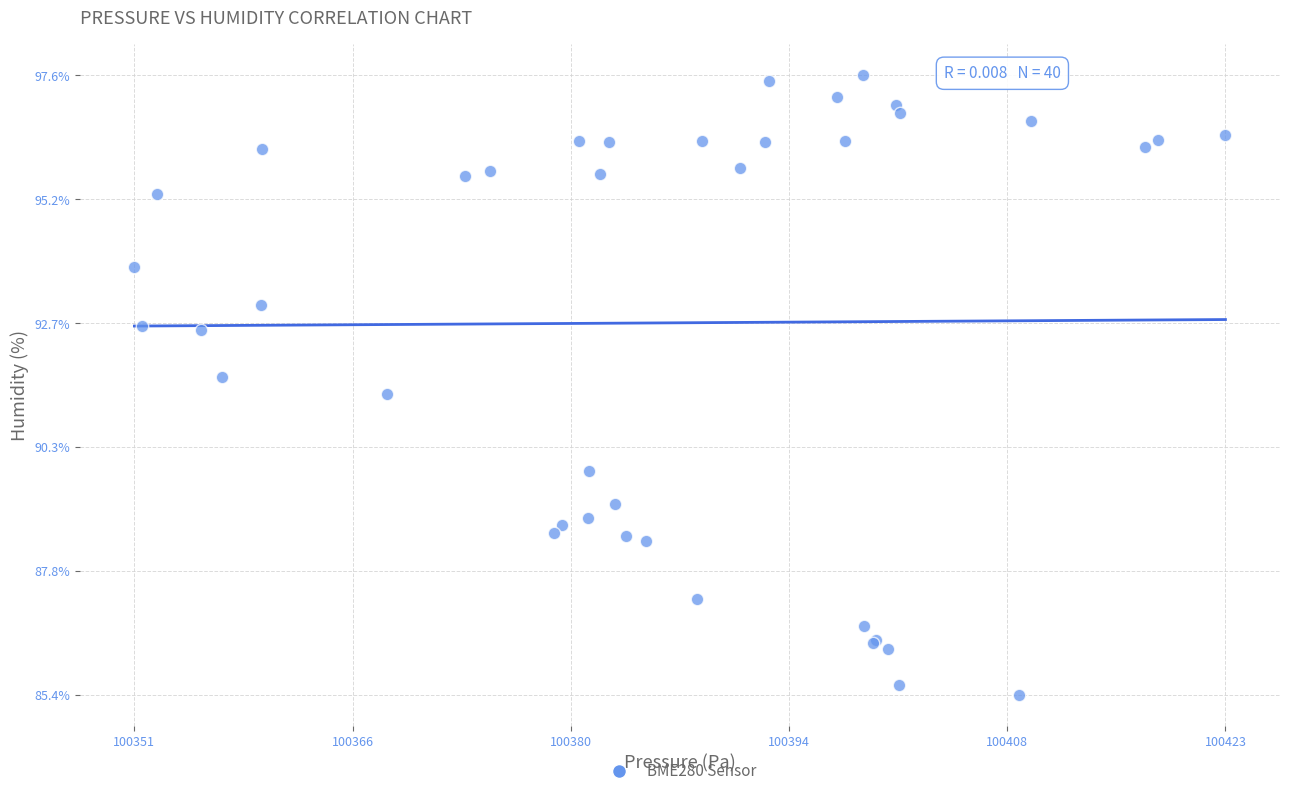

What Y value in the scatter plot is closest to 91?

91.3